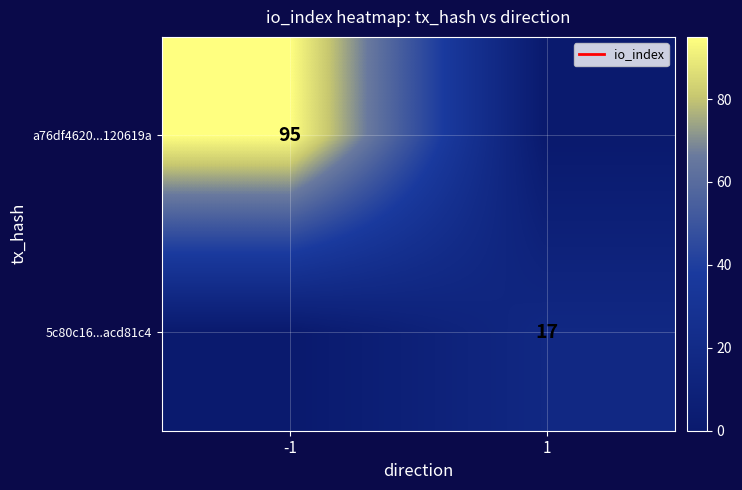

The 5c80c16...acd81c4 series shows 25 at 1. True or false?

False